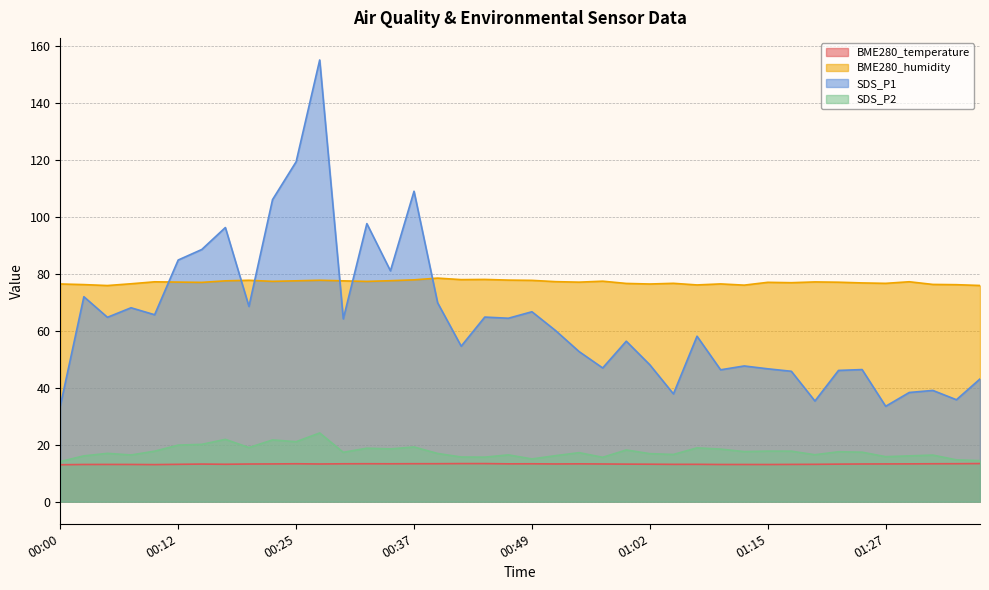

What is the greatest value displayed?

155.2